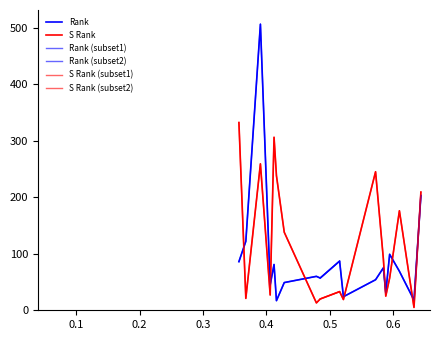

What is the sum of the S Rank values at 0 and 4?

316.0